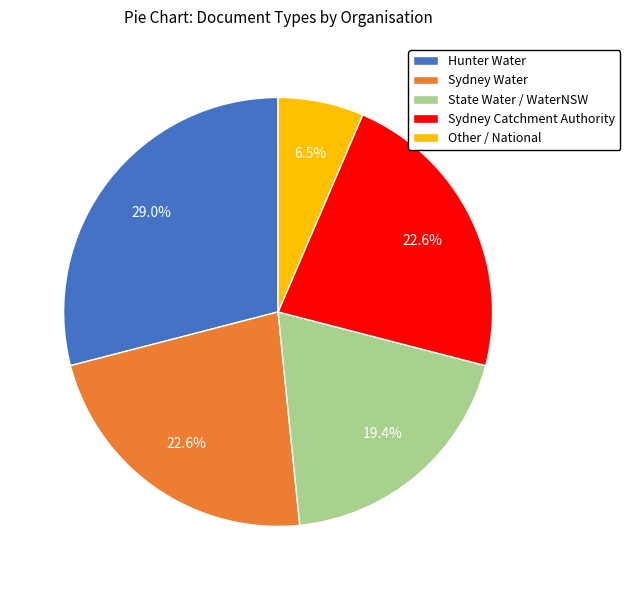

What is the largest slice in the pie chart?

Hunter Water